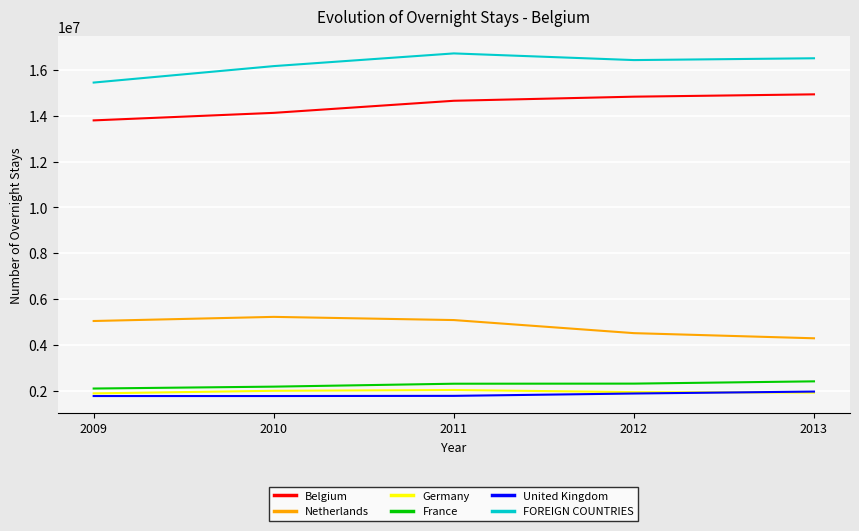

Is the value of France at 2012 greater than the value of United Kingdom at 2010?

Yes